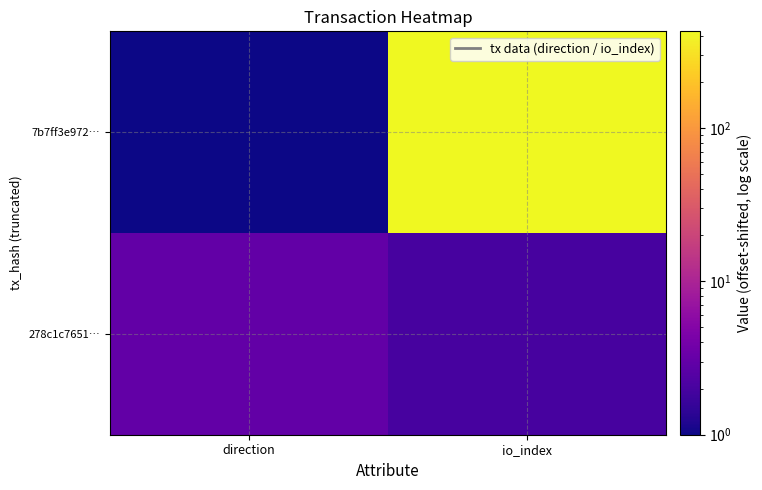

What is the total value across all series at direction?

4